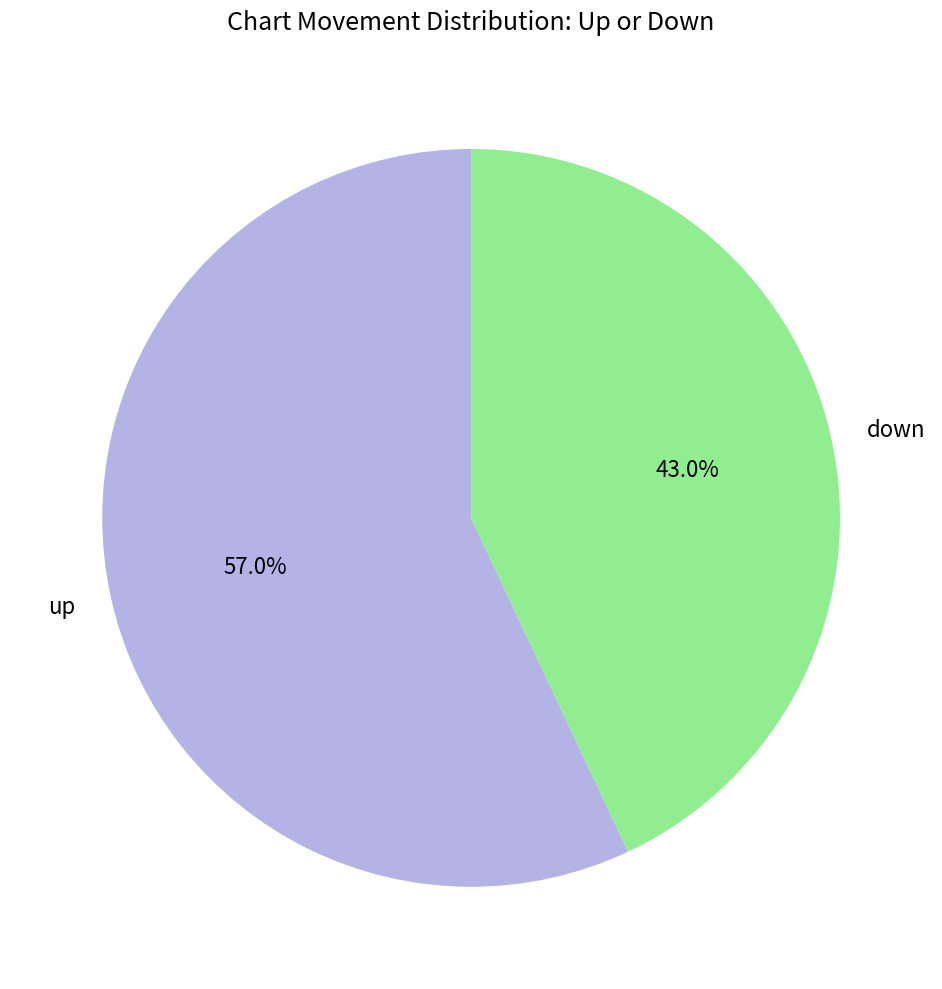

What portion of the pie excludes down?

57.0%